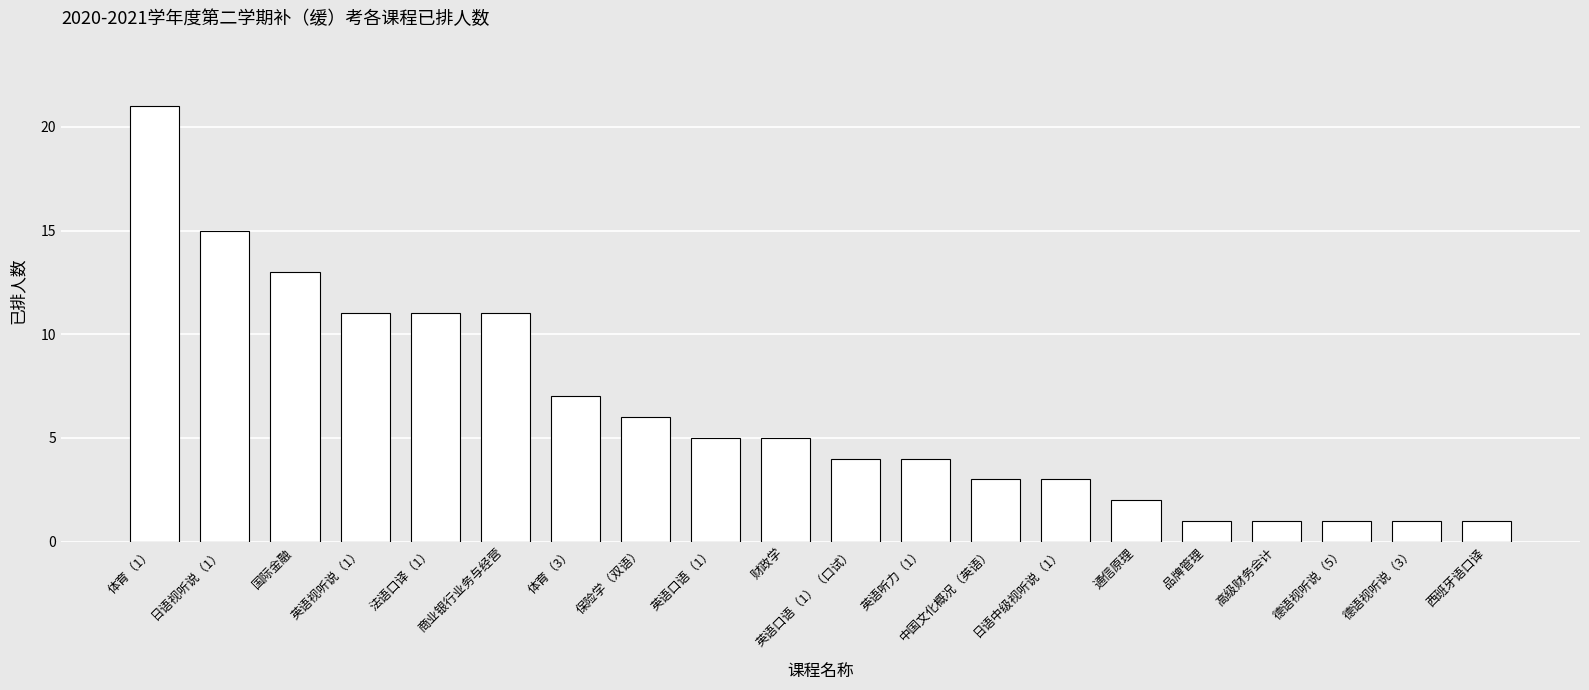

Are the bars horizontal?

No